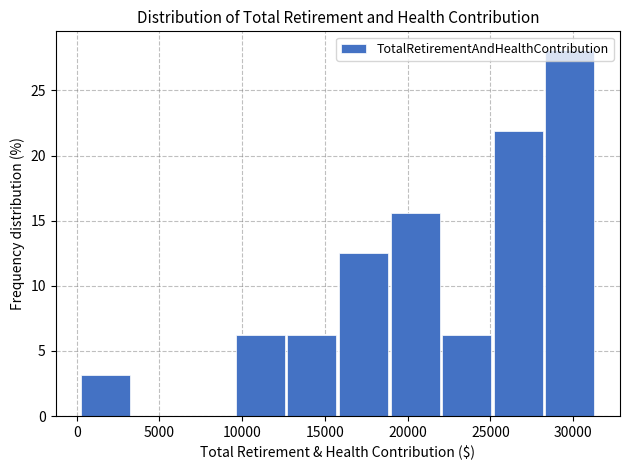

Reading left to right, list every bar in this chart as the range it spans on the x-axis followed by its height. Neither the bar edges nor the heights are printed on the chart, so give them approximately, as read against the axes.

500 to 3500: 3.0
3500 to 6500: 0
6500 to 9500: 0
9500 to 12500: 6.5
12500 to 16000: 6.5
16000 to 19000: 12.5
19000 to 22000: 15.5
22000 to 25000: 6.5
25000 to 28500: 22.0
28500 to 31500: 28.0